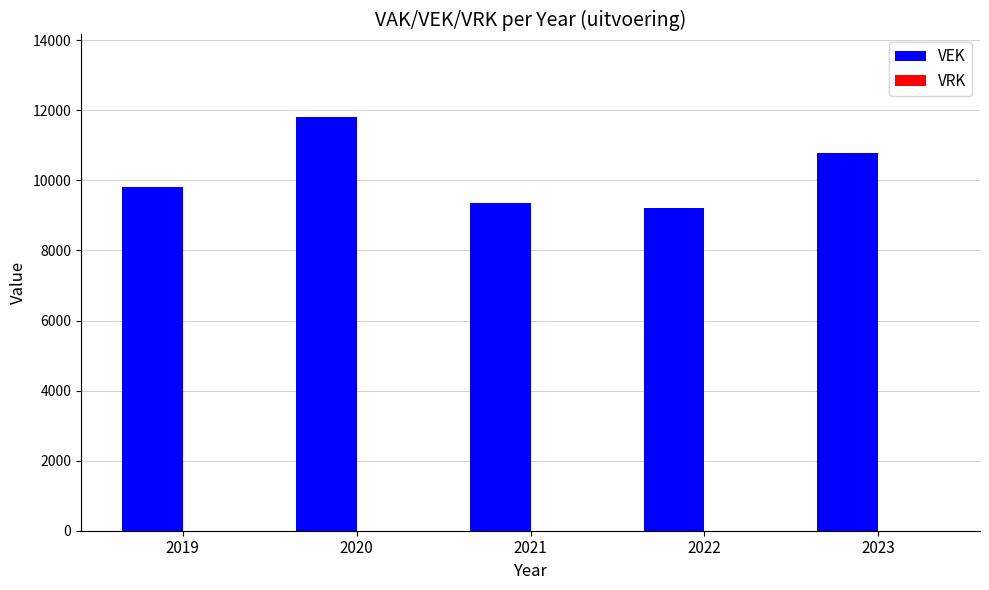

What is the minimum value shown in the chart?

9219